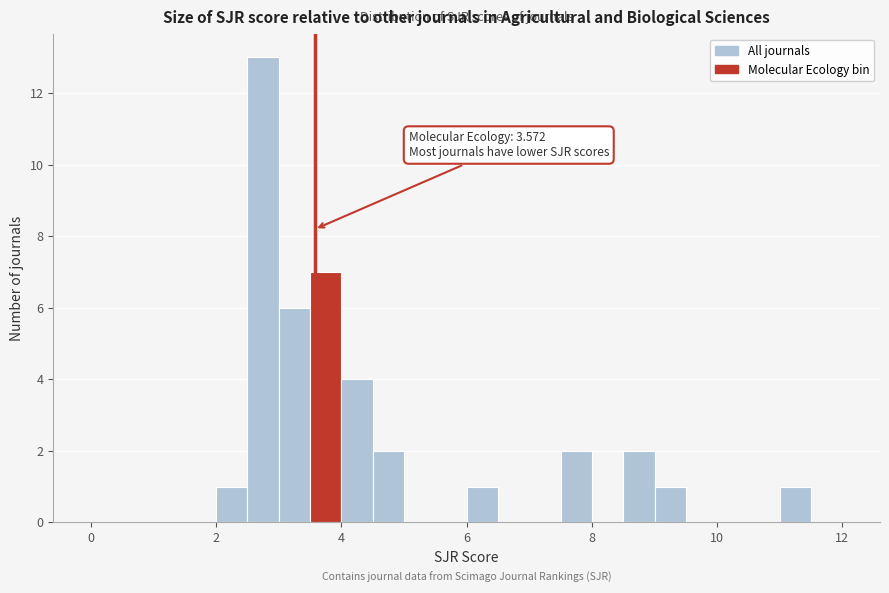

Read against the x-axis, roughly where is the centre of the tallest bar?

2.8